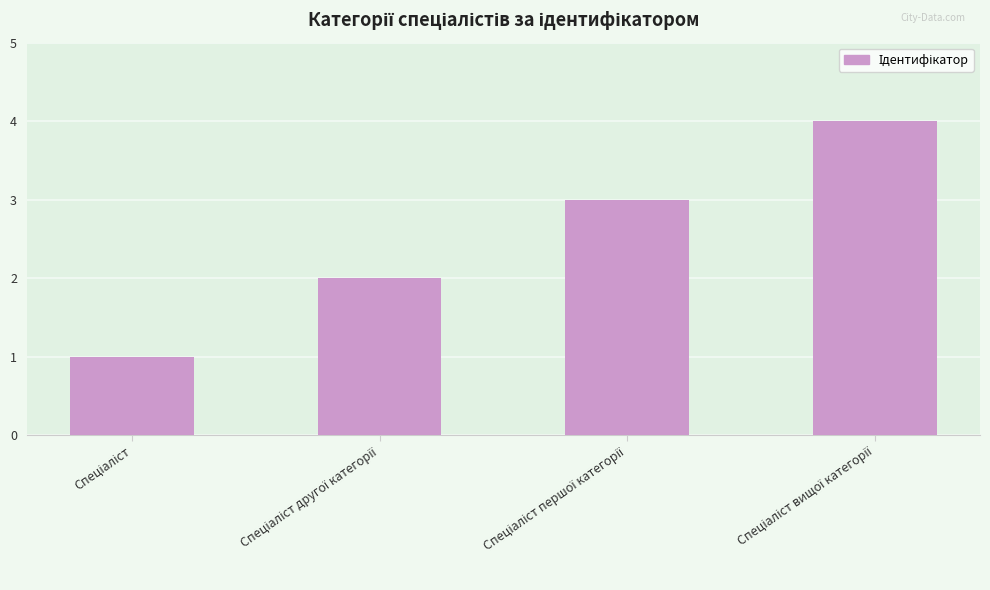

What is the greatest value displayed?

4